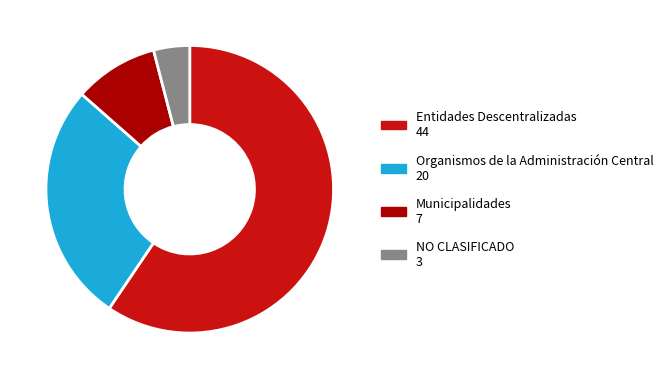

Rank the categories by value from highest to lowest.

Entidades Descentralizadas, Organismos de la Administración Central, Municipalidades, NO CLASIFICADO